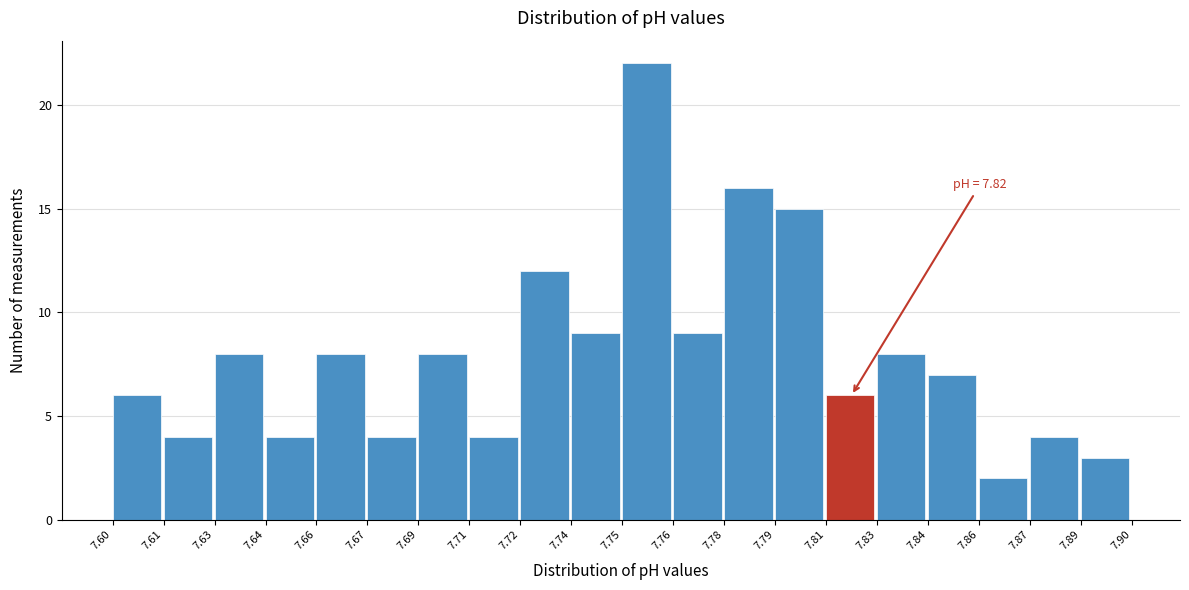

Reading left to right, list all the values displayed in this chart.

7.60=6	7.61=4	7.63=8	7.64=4	7.66=8	7.67=4	7.69=8	7.71=4	7.72=12	7.74=9	7.75=22	7.76=9	7.78=16	7.79=15	7.81=6	7.83=8	7.84=7	7.86=2	7.87=4	7.89=3